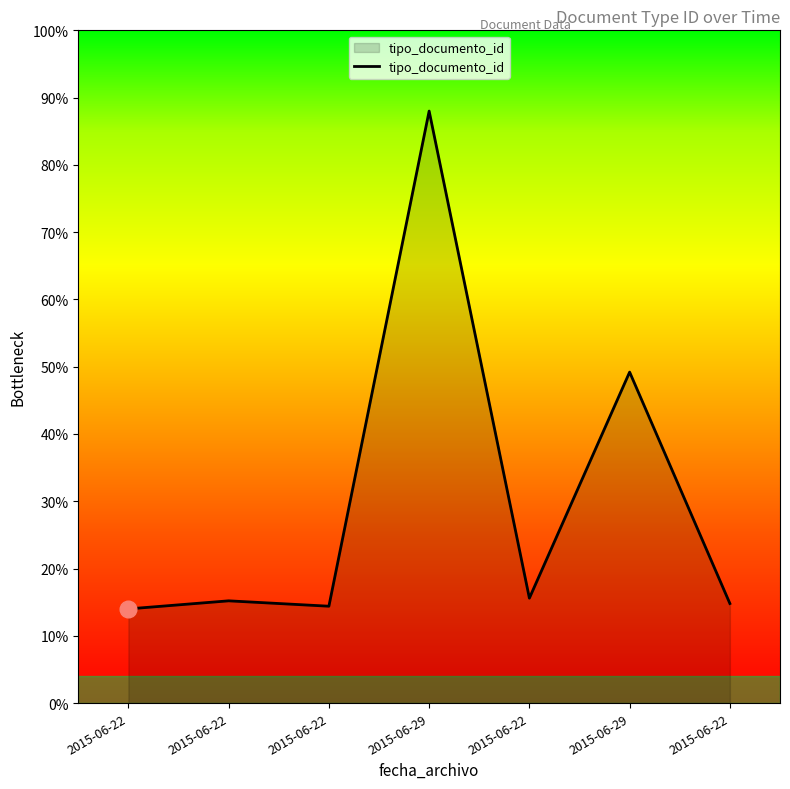

Approximately how many times larger is the value at 2015-06-29 compared to 2015-06-22?

5.9